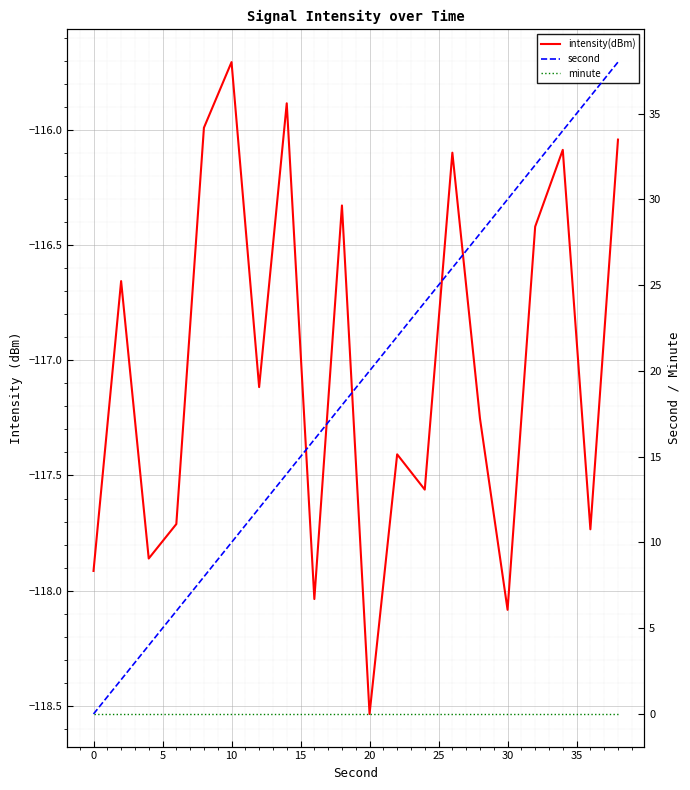

What is the difference between the second values at 30 and 20?

10.0